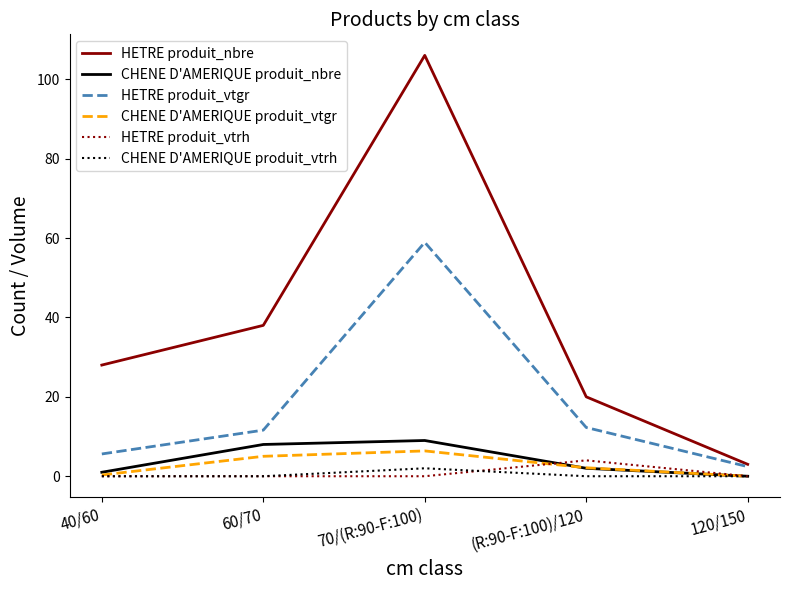

True or false: HETRE produit_vtgr and HETRE produit_vtrh cross at least once.

False